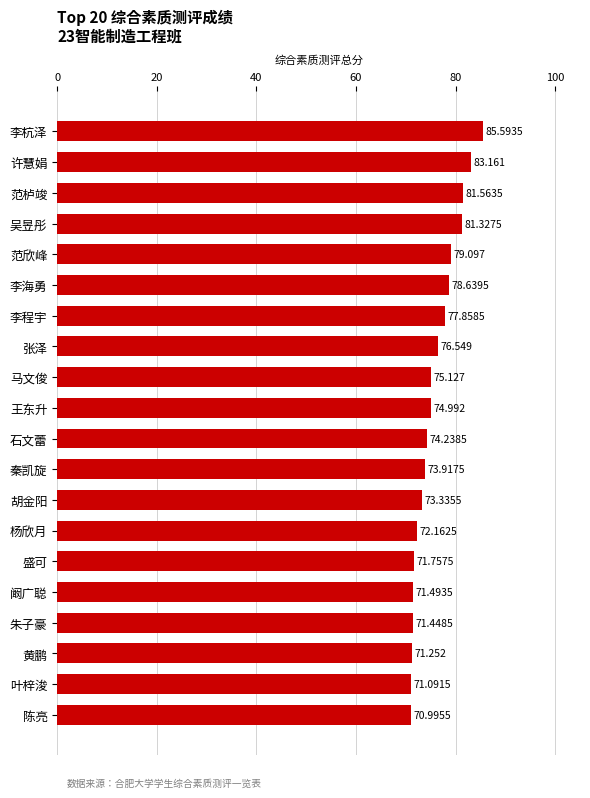

Between 黄鹏 and 范栌竣, which is larger?

范栌竣